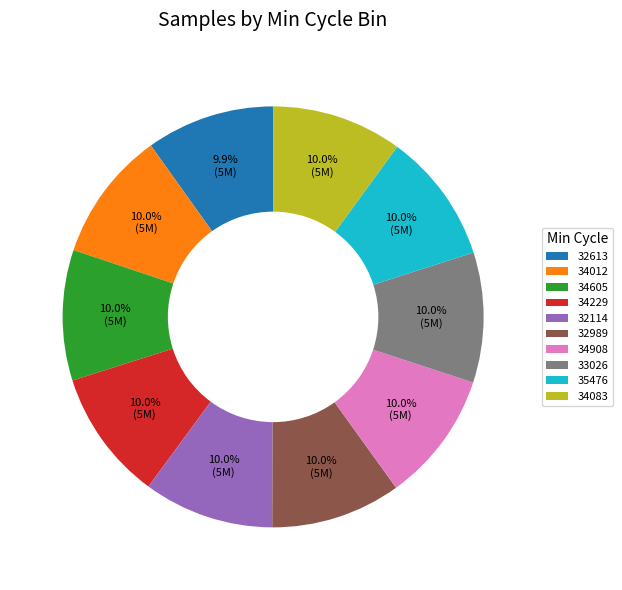

Does any single category account for the majority?

No